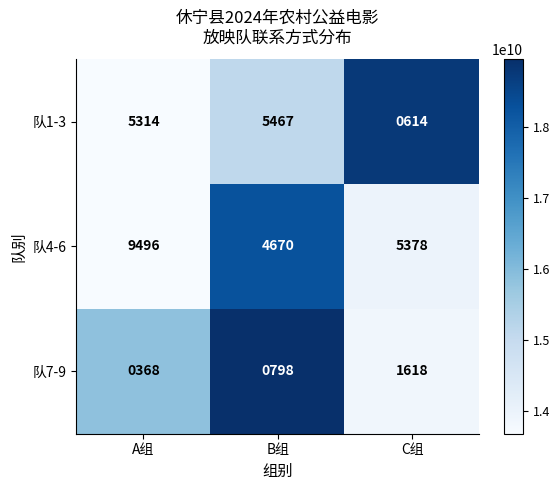

What is the difference between the highest and lowest values at C组?

4764